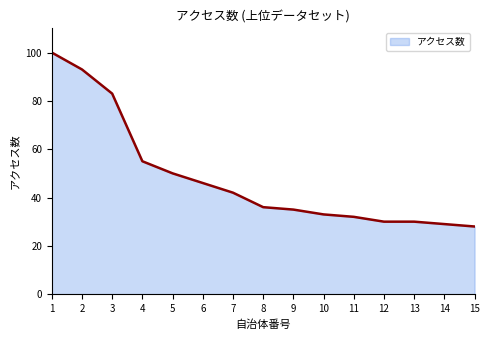

What is the ratio of the value at 12 to the value at 5?

0.6